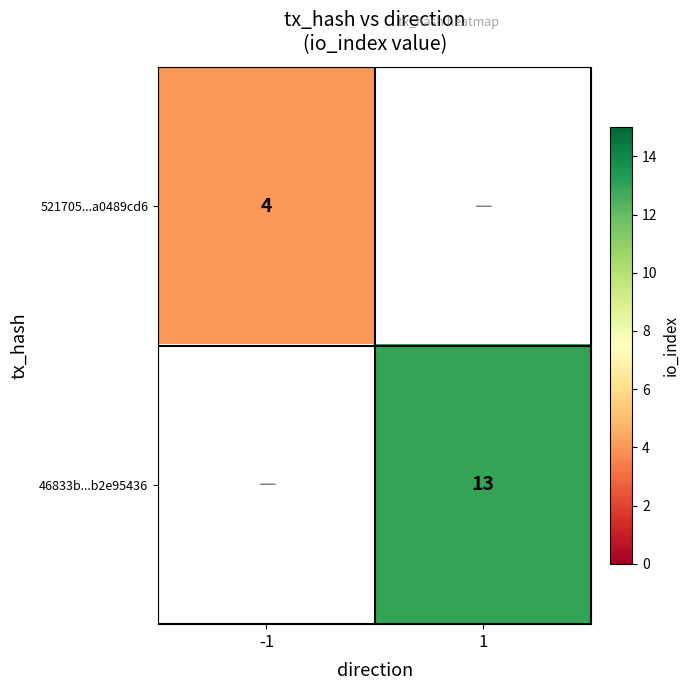

Which has a higher value, 1 or -1?

-1